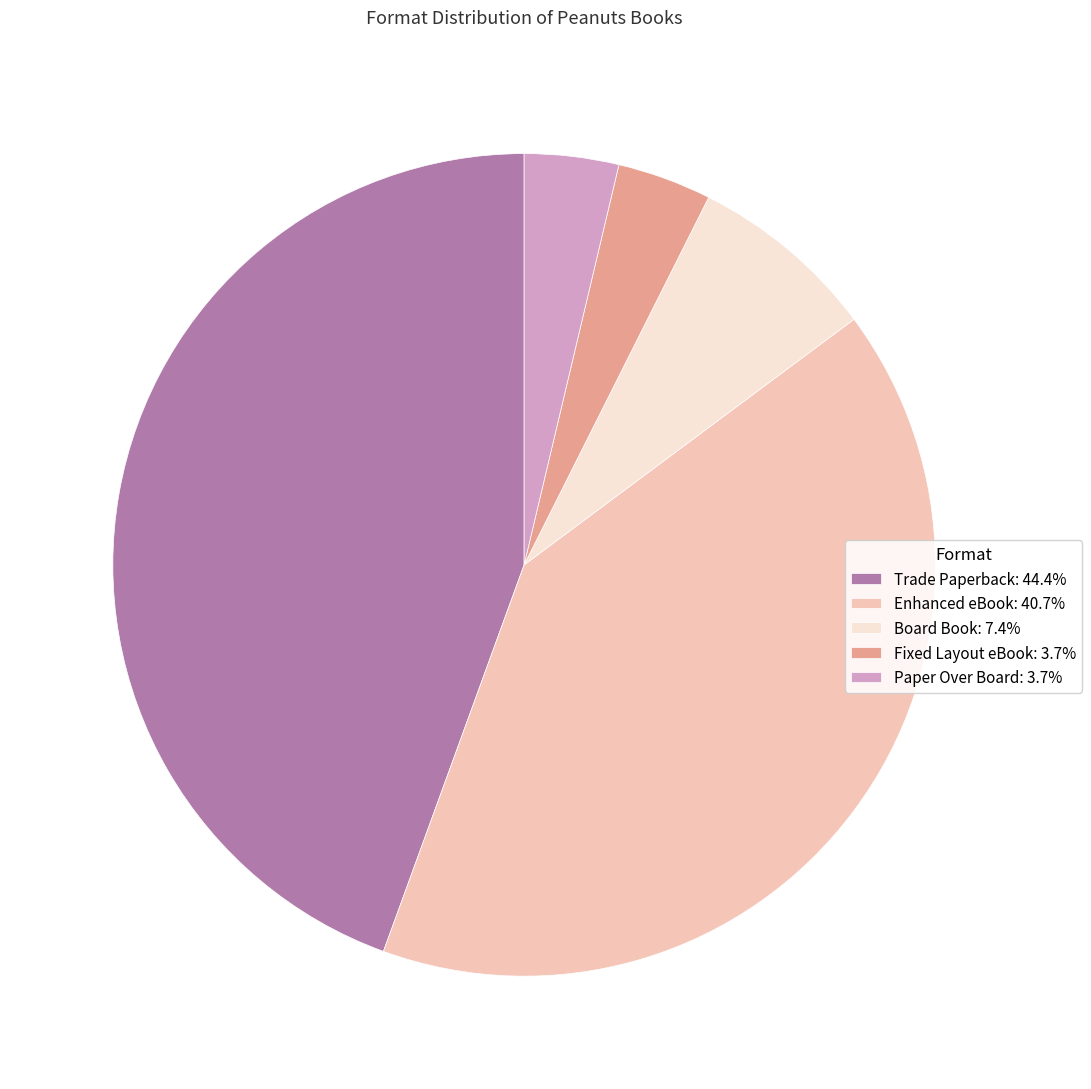

What is the largest slice in the pie chart?

Trade Paperback